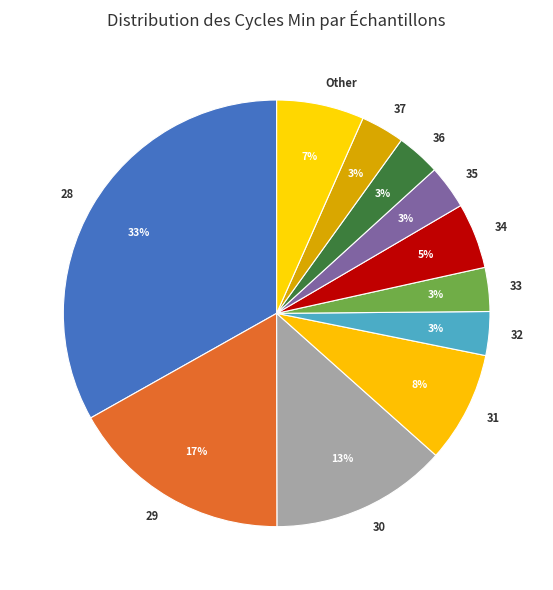

How many segments does this pie chart have?

11